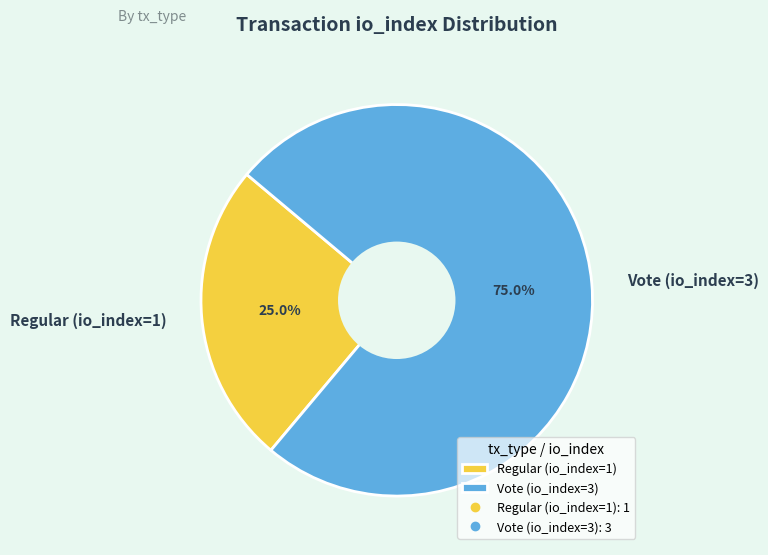

True or false: Regular (io_index=1) accounts for 16% of the total.

False